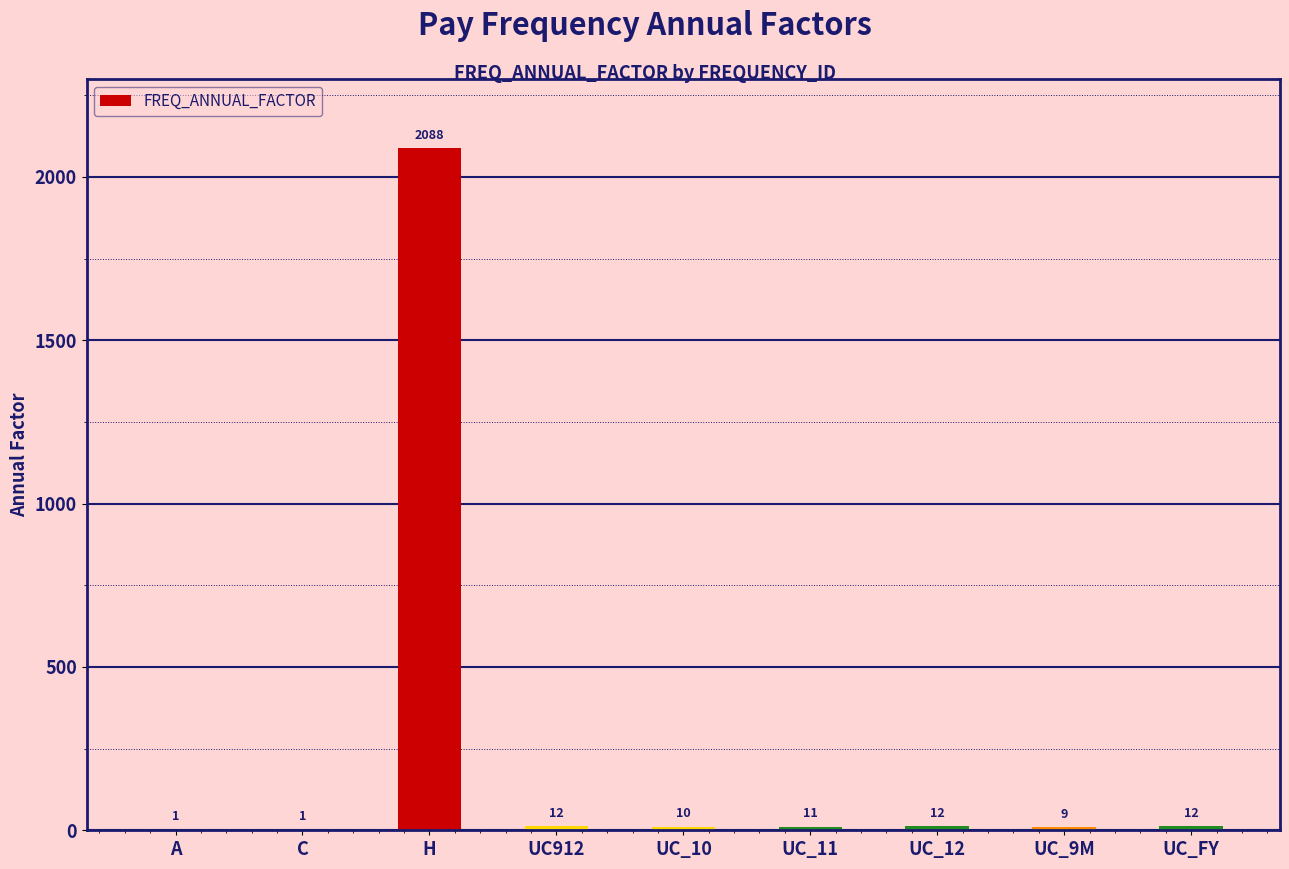

Between UC_FY and UC_11, which is larger?

UC_FY